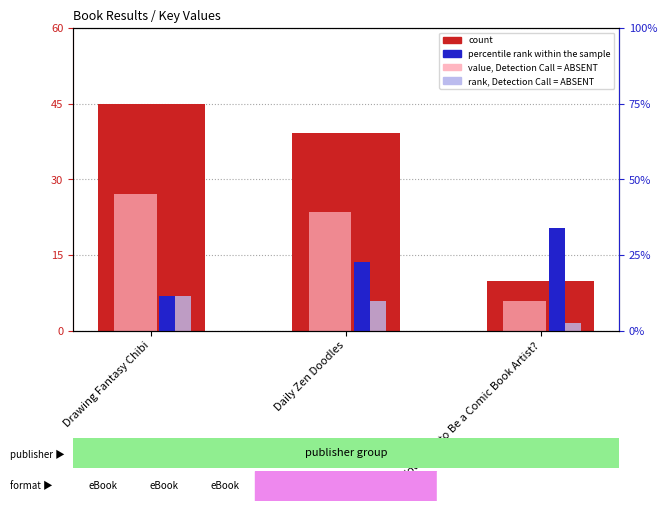

What is the value of the percentile rank within the sample bar at the 1st from the left?

11.2